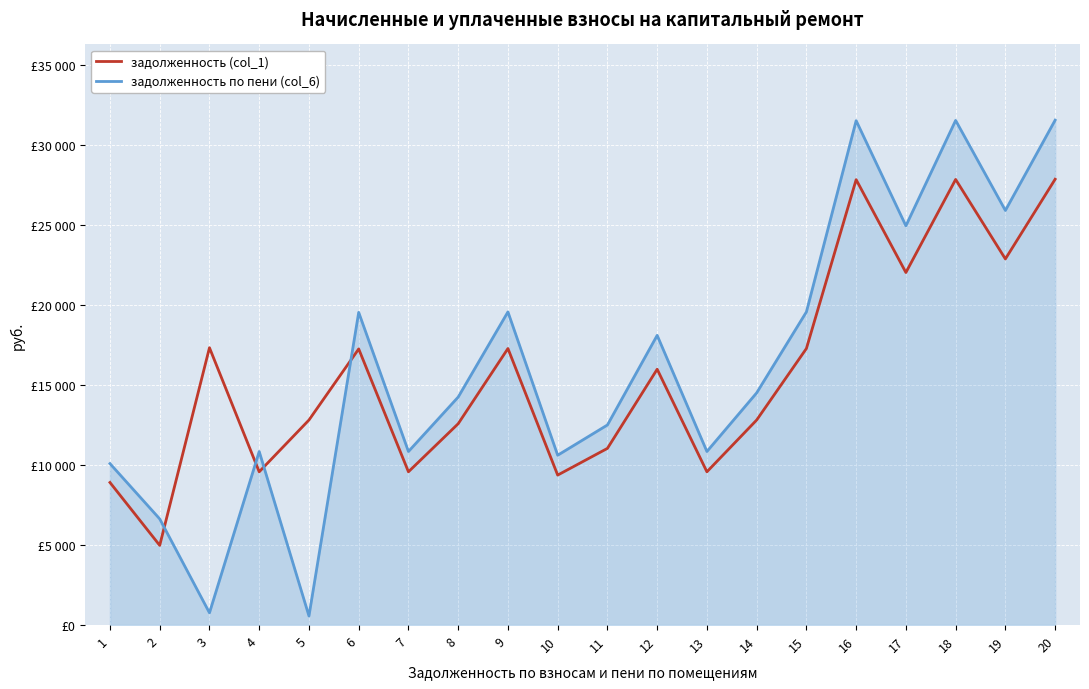

Does the chart display data point markers on the line(s)?

No